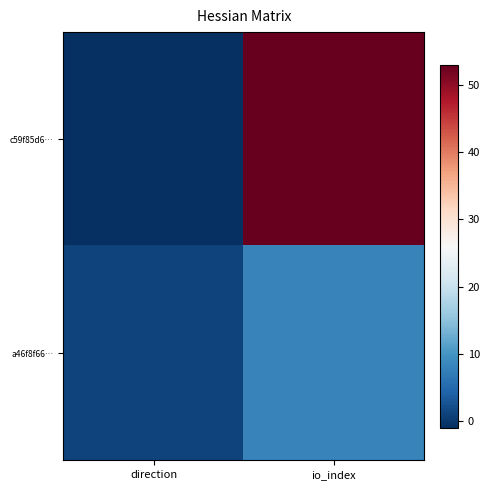

Which category has the lowest value across all series?

direction